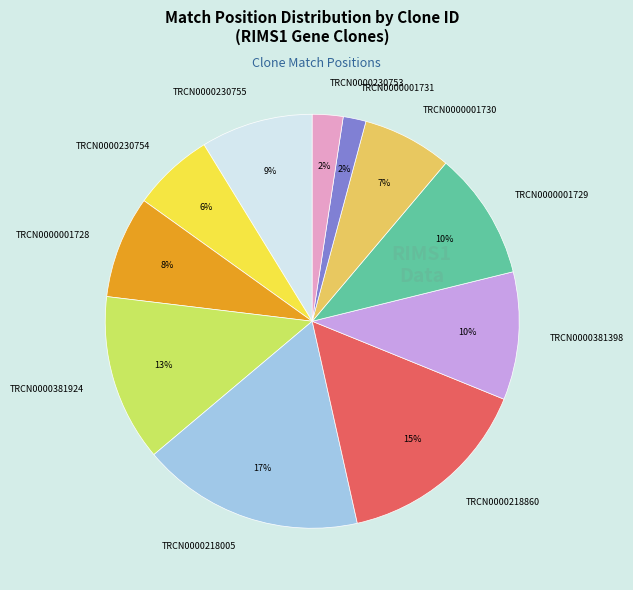

What is the largest slice in the pie chart?

TRCN0000218005